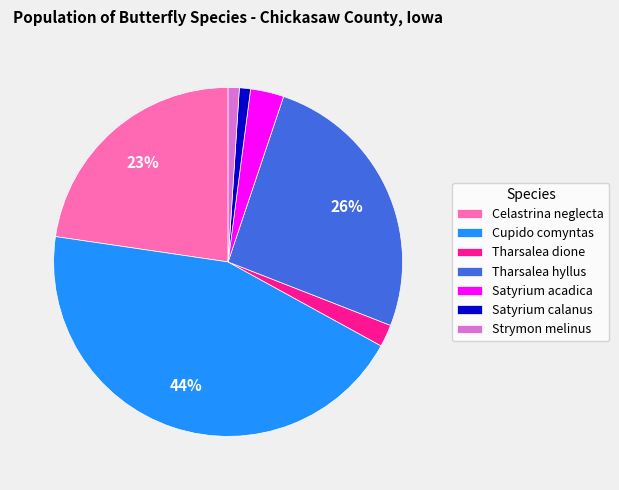

Between Tharsalea hyllus and Tharsalea dione, which is larger?

Tharsalea hyllus